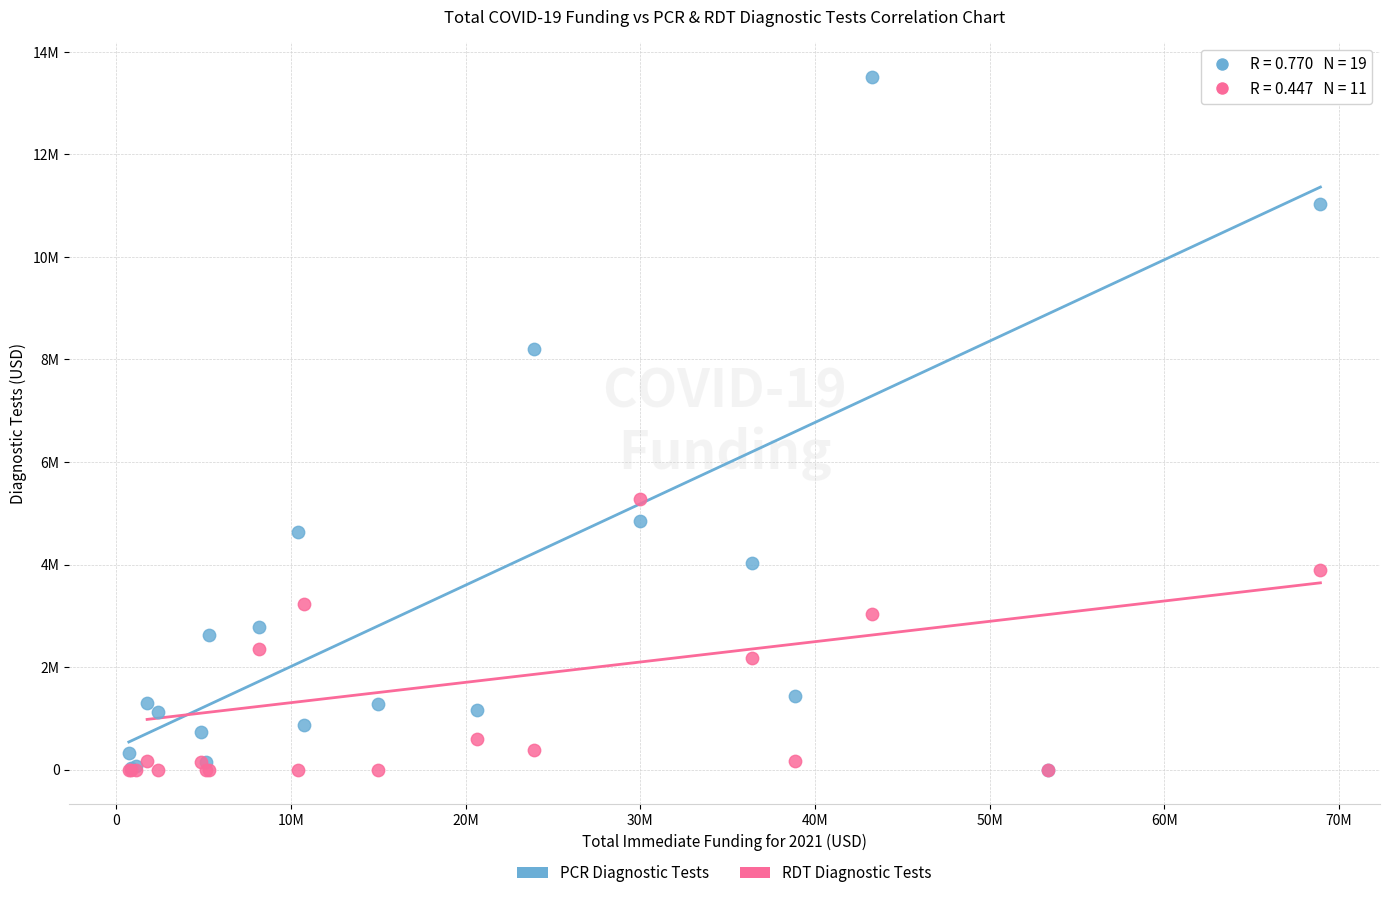

Which series reaches the maximum Y coordinate?

PCR Diagnostic Tests